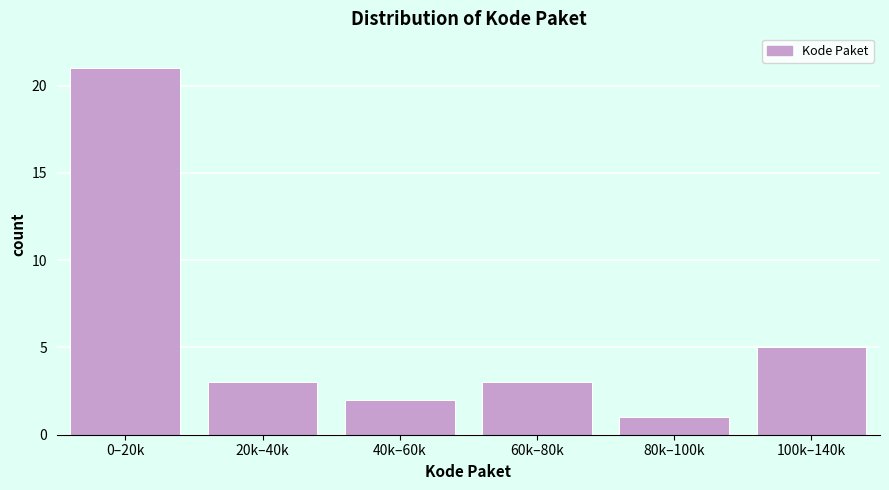

Reading left to right, transcribe all the data shown in this chart.

21	3	2	3	1	5